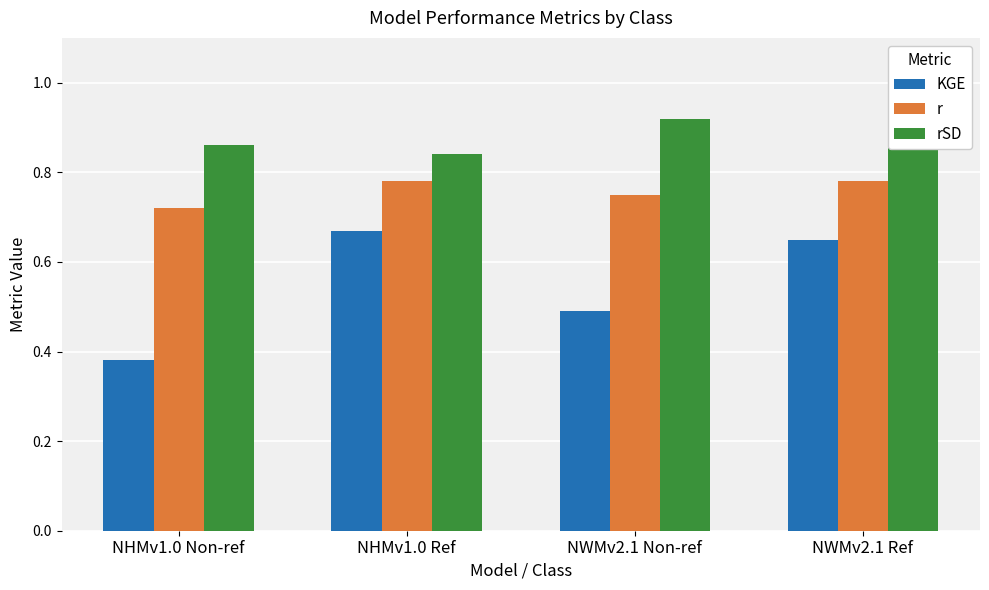

At which label does KGE reach its minimum?

NHMv1.0 Non-ref